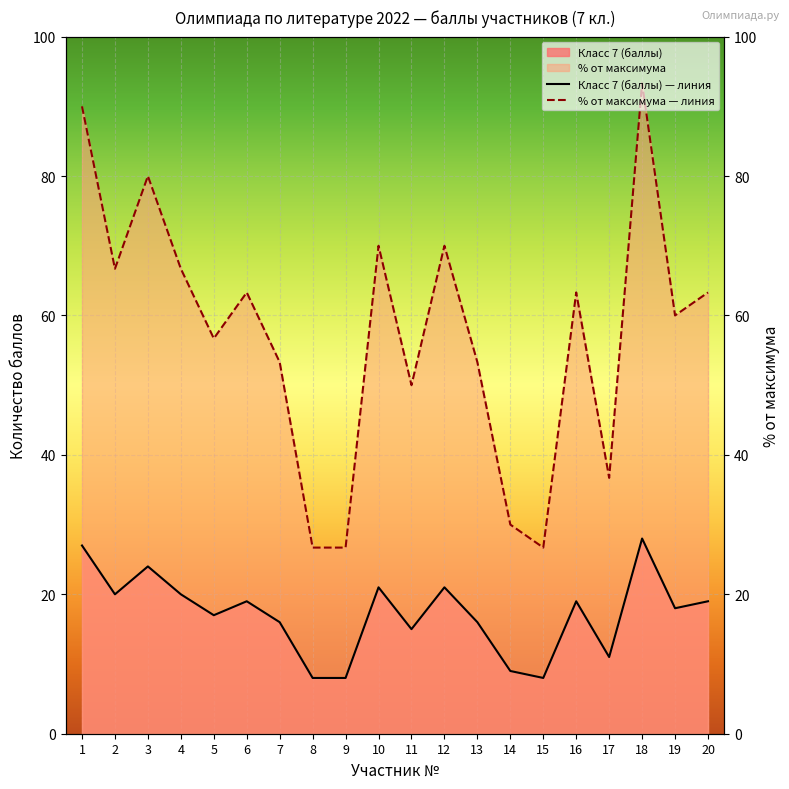

Is the value of Класс 7 (баллы) — линия at 4 greater than the value of % от максимума — линия at 11?

No